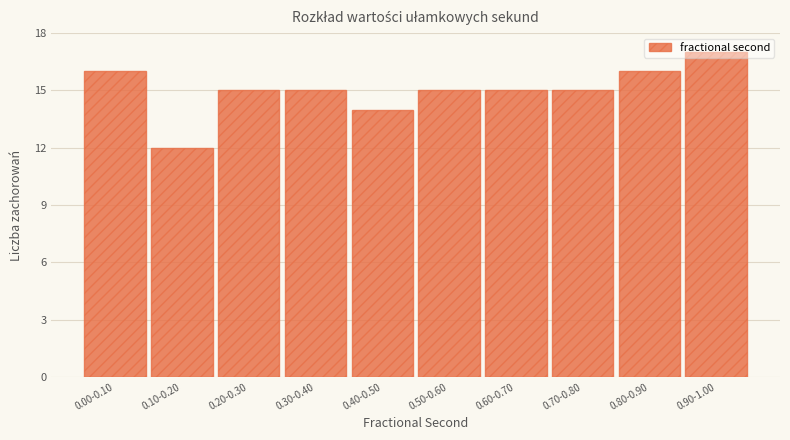

What is the approximate value at 0.30-0.40?

15